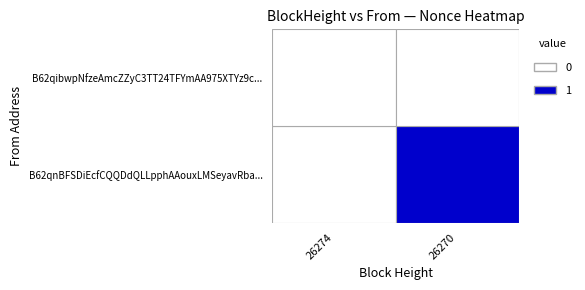

How many values in 26270 are above zero?

1